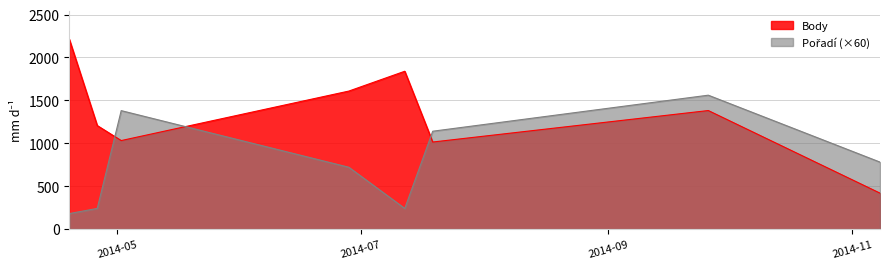

Rank the categories by Pořadí value from highest to lowest.

2014-09-26, 2014-05-02, 2014-07-19, 2014-11-08, 2014-06-28, 2014-04-26, 2014-07-12, 2014-04-19